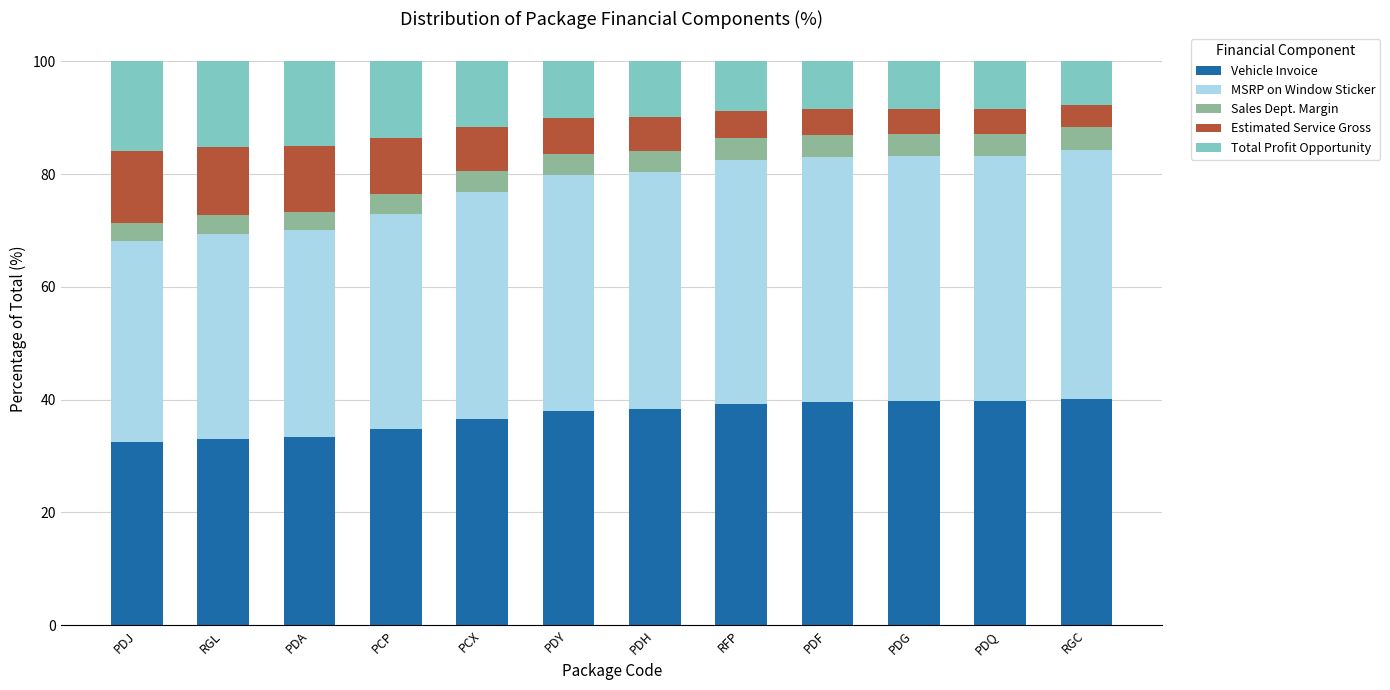

What is the total value across all series at PDF?

100.0